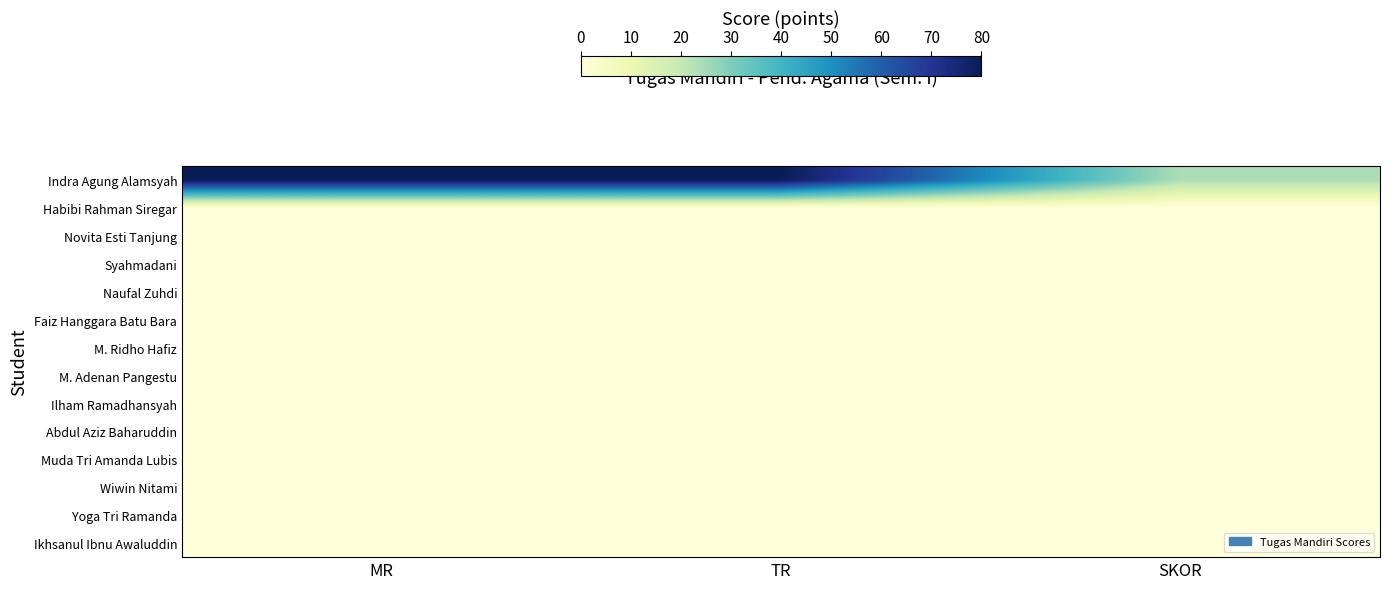

At how many categories does at least one series exceed 3?

3